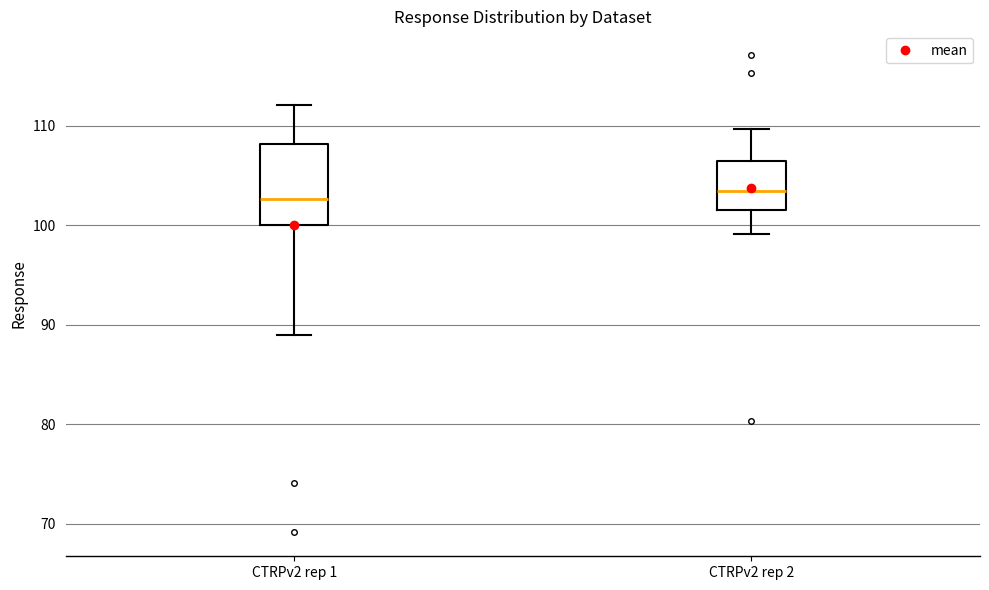

Reading left to right, transcribe this box plot: for each box, give where its median line is, the range the box spans, and where its two whiskers end, as read against the y-axis. The values are not printed on the chart, so give them approximately, as read against the axis.

CTRPv2 rep 1: median 103, box 100 to 108, whiskers 89 to 112
CTRPv2 rep 2: median 104, box 102 to 107, whiskers 99 to 110